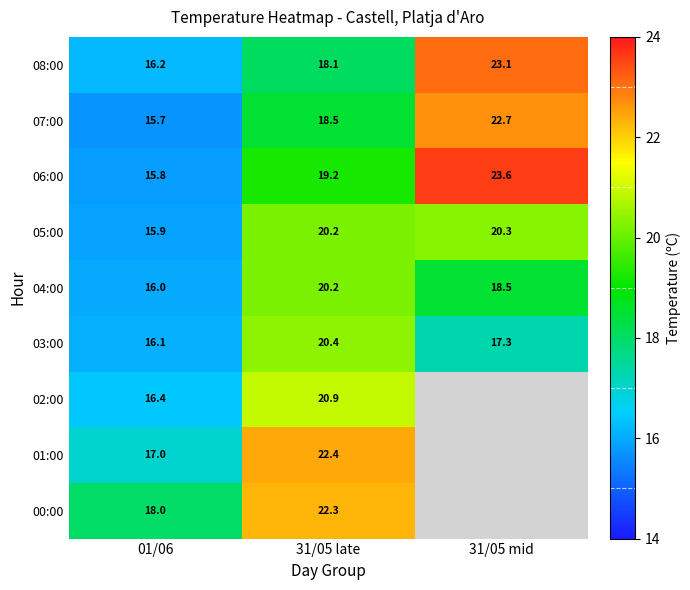

Which series changed the most between 01/06 and 31/05 late?

01:00